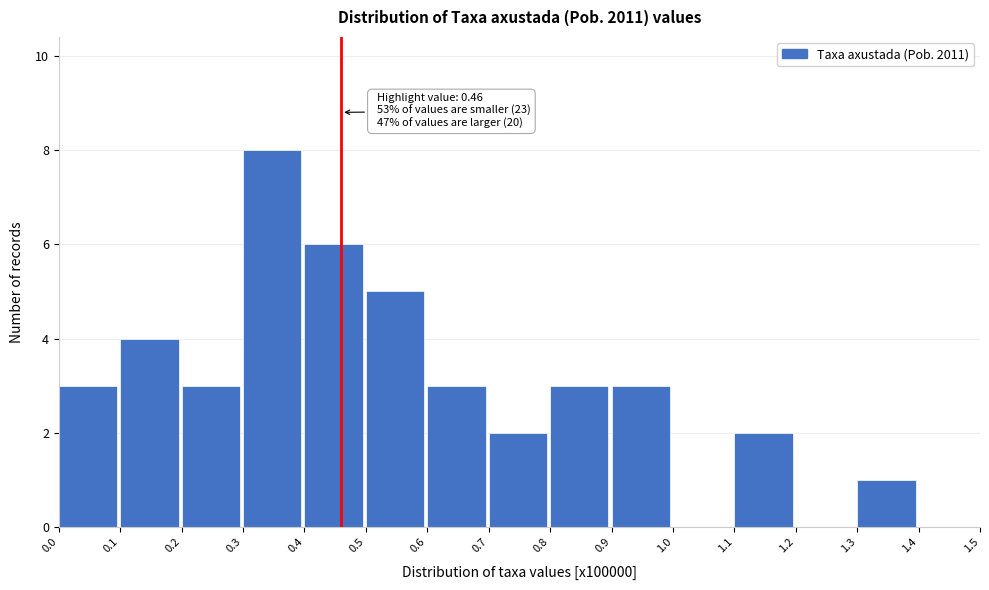

Which range on the x-axis has the tallest bar?

0.3 to 0.4